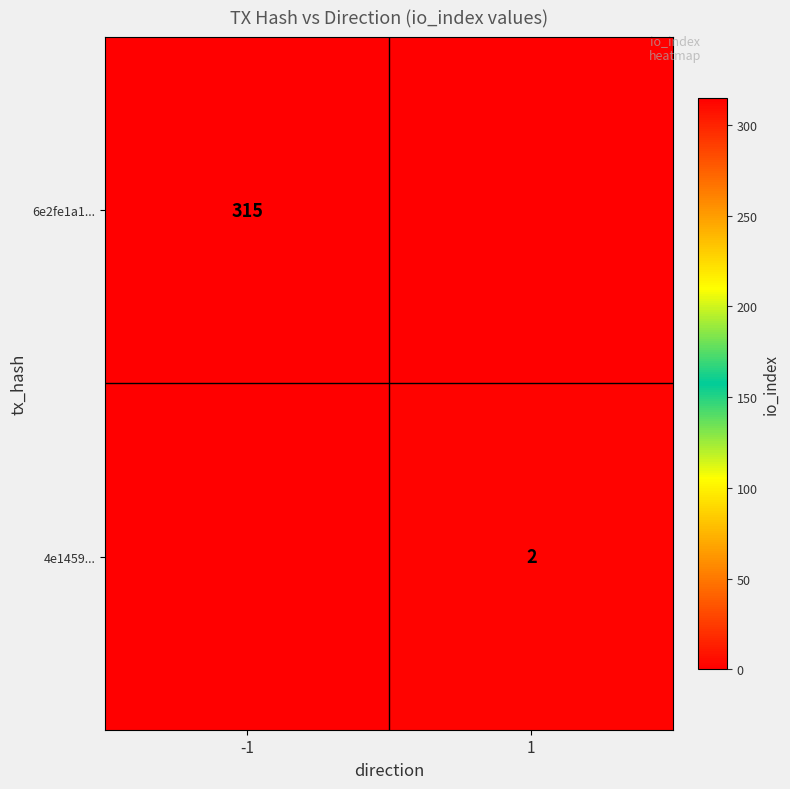

Is the value of 6e2fe1a1... at -1 greater than the value of 4e1459... at 1?

Yes